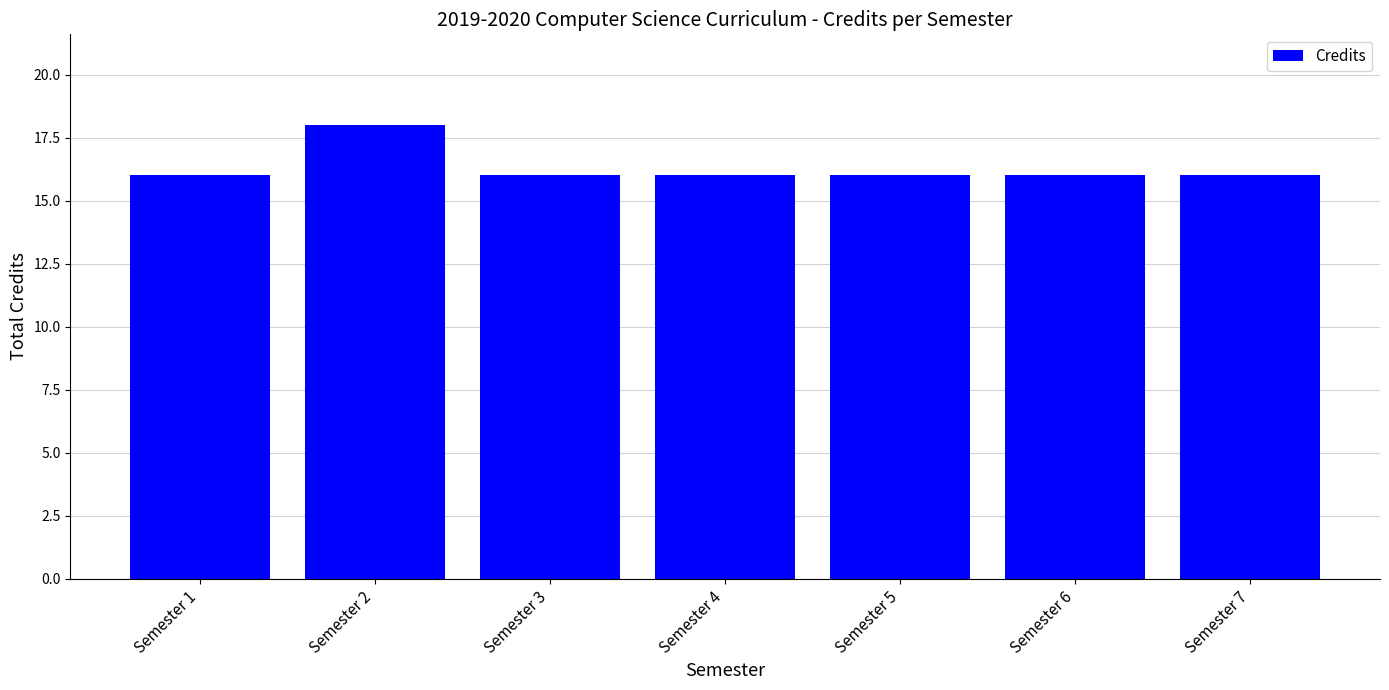

The chart shows a value of 16 at Semester 4. True or false?

True